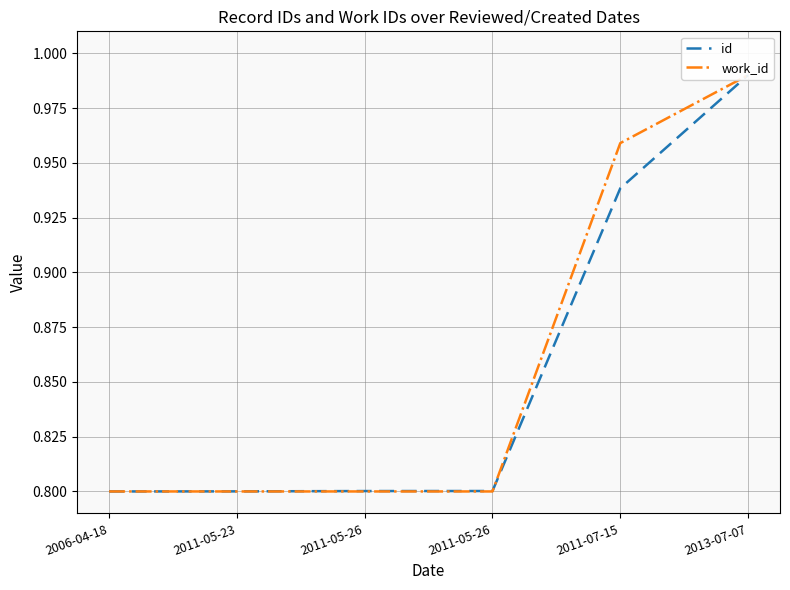

What is the total value across all series at 2011-05-26?

1.6